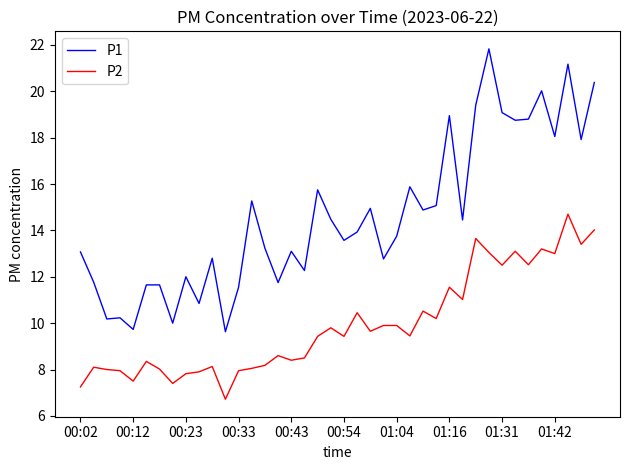

What is the difference between the maximum and minimum values in the P1 series?

12.2